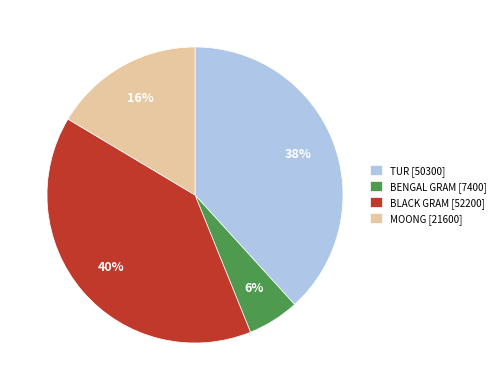

To the nearest percent, what is the average slice percentage?

25%